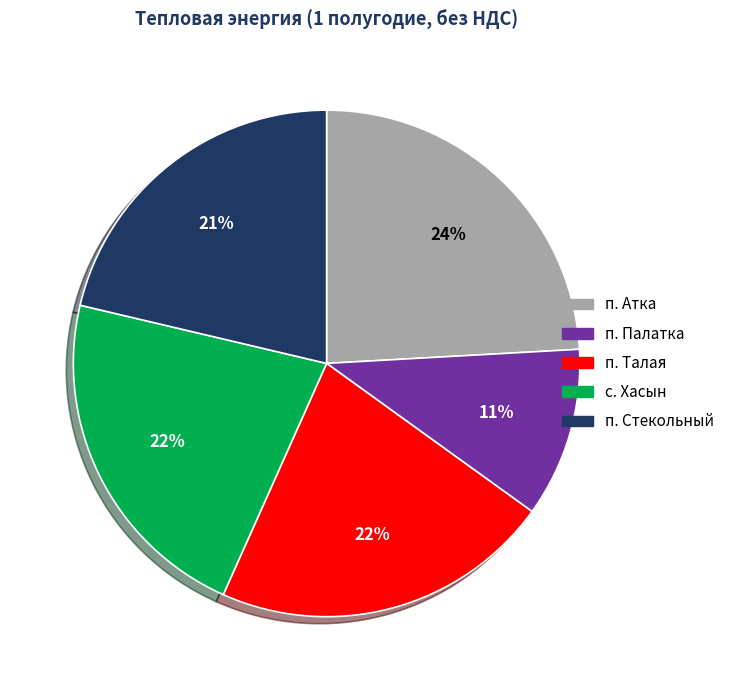

How many segments does this pie chart have?

5